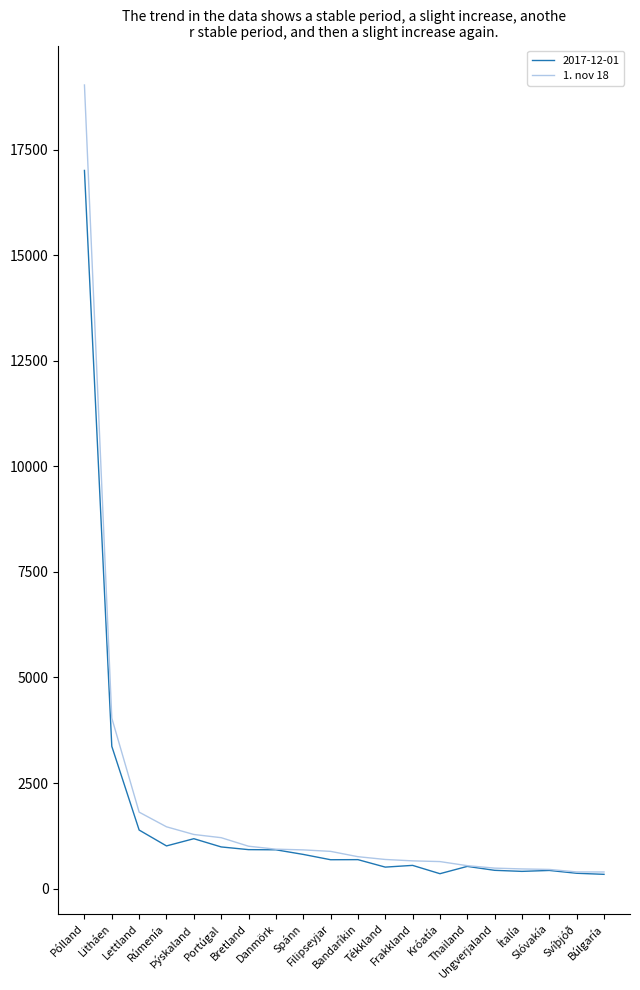

Which series has the largest range (max minus min)?

1. nov 18